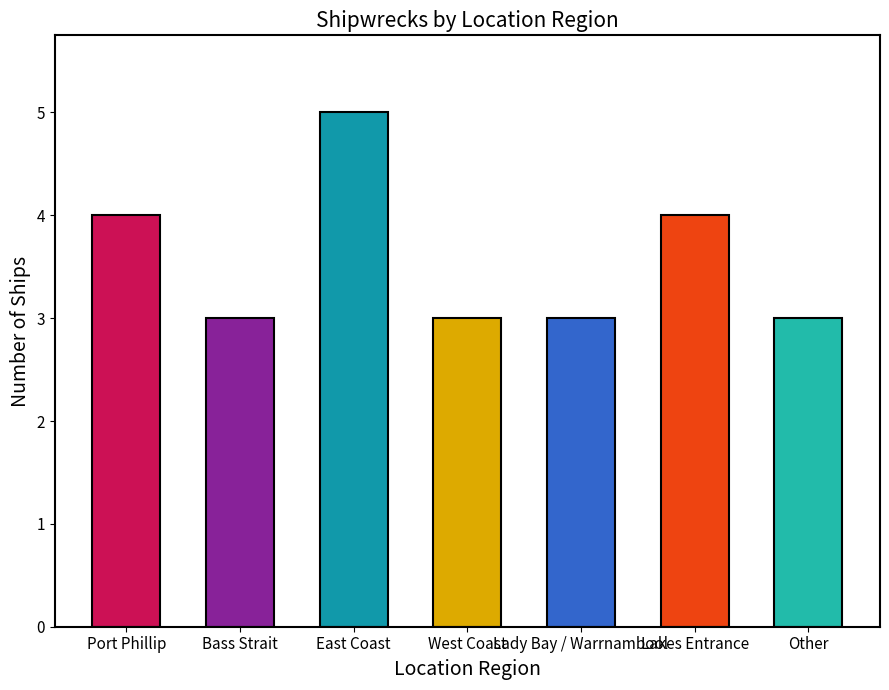

True or false: the data shows 3 at Bass Strait.

True